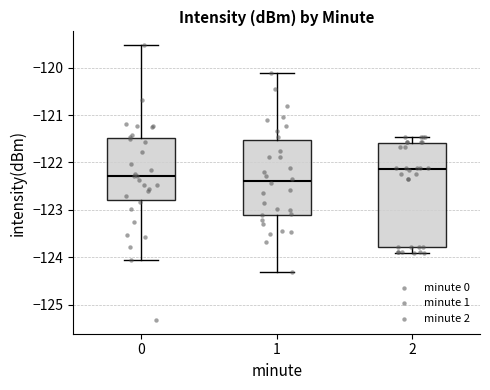

Where is the lower edge of the box at x = 1 on the y-axis? The values are not printed on the chart, so give them approximately, as read against the axis.

-123.1